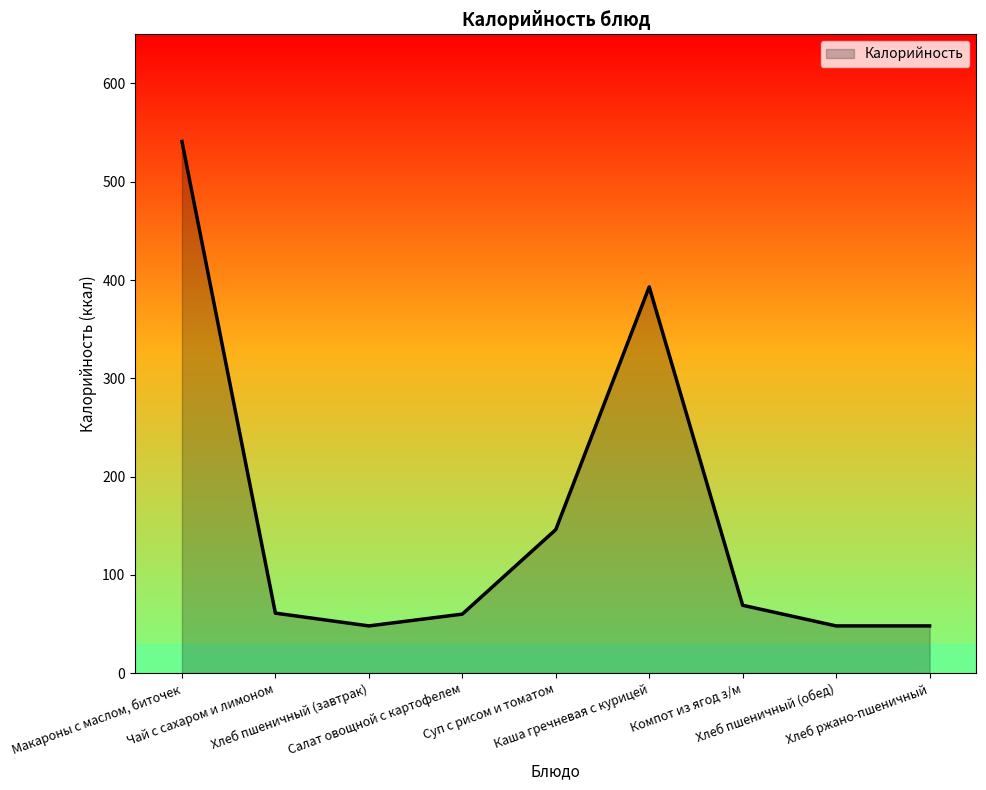

How many lines are shown in the chart?

1